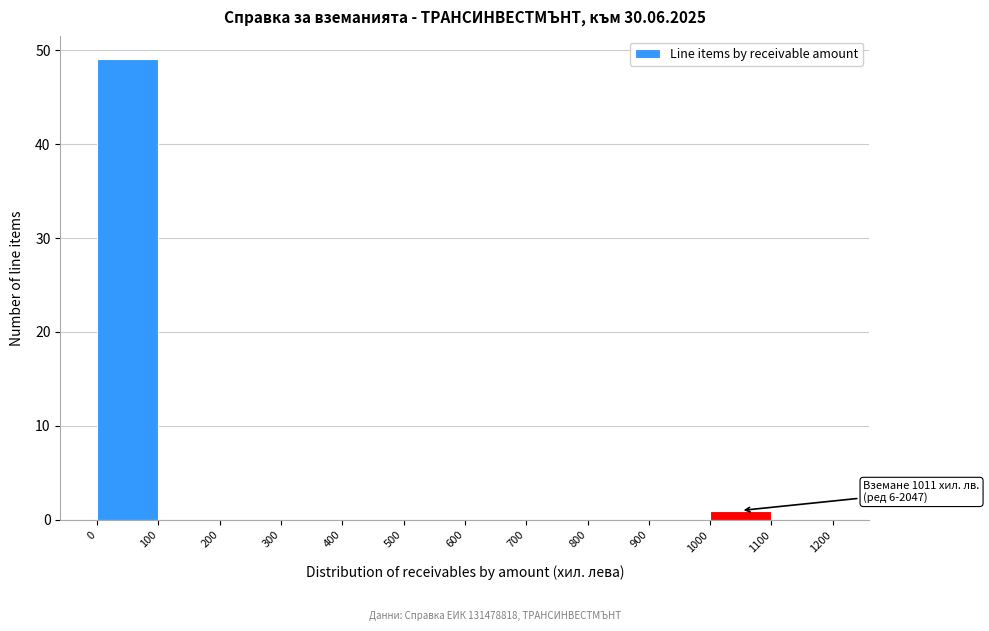

Which range on the x-axis has the tallest bar?

0 to 100